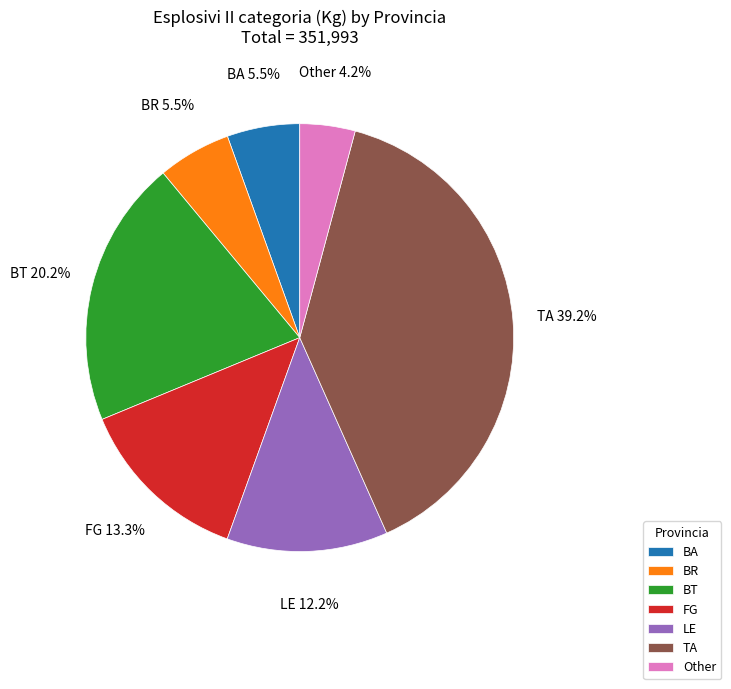

What is the smallest slice in the pie chart?

Other